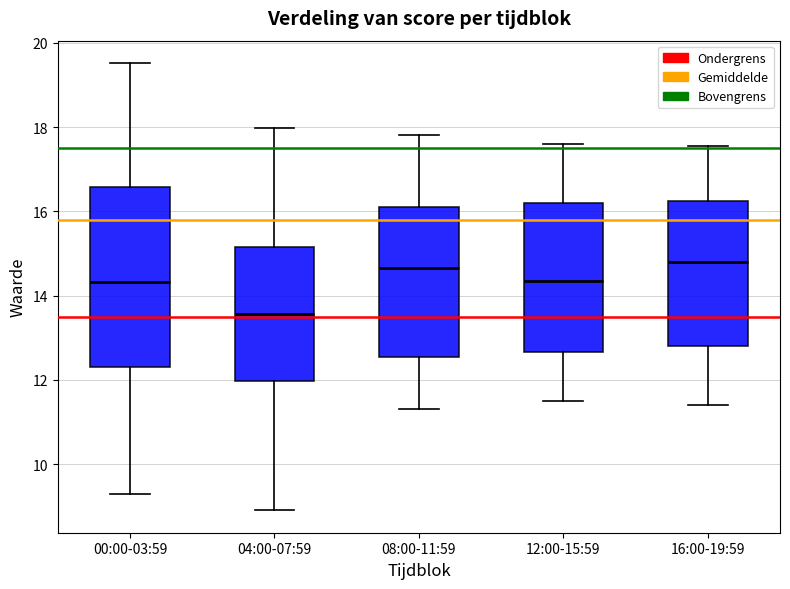

Comparing the boxes themselves (not the whiskers), which one is the tallest?

00:00-03:59